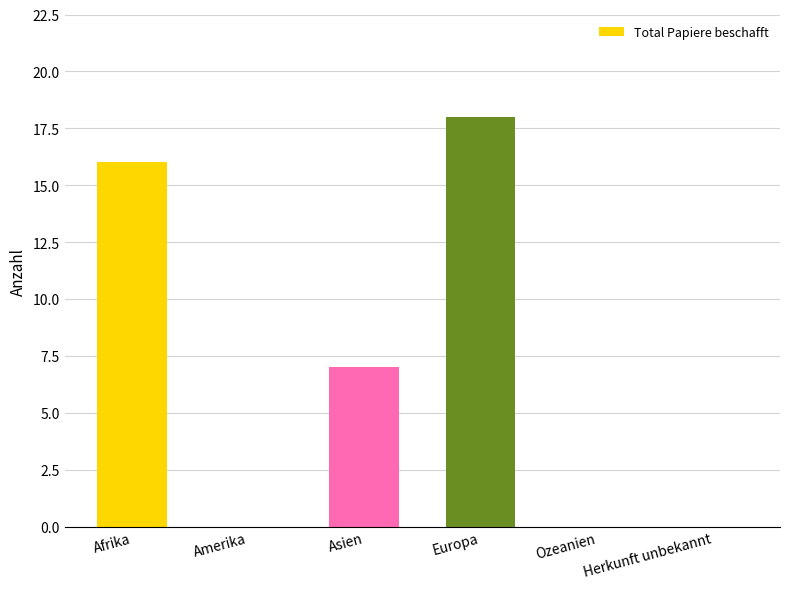

Reading right to left, list all the values displayed in this chart.

0	0	18	7	0	16